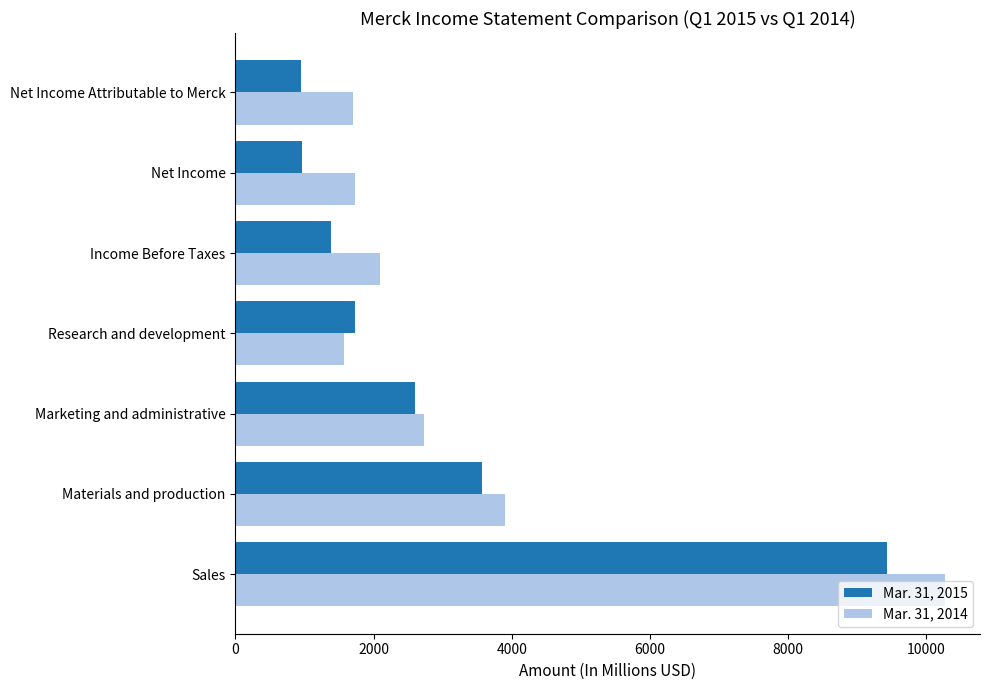

The Mar. 31, 2014 series shows 865 at Materials and production. True or false?

False